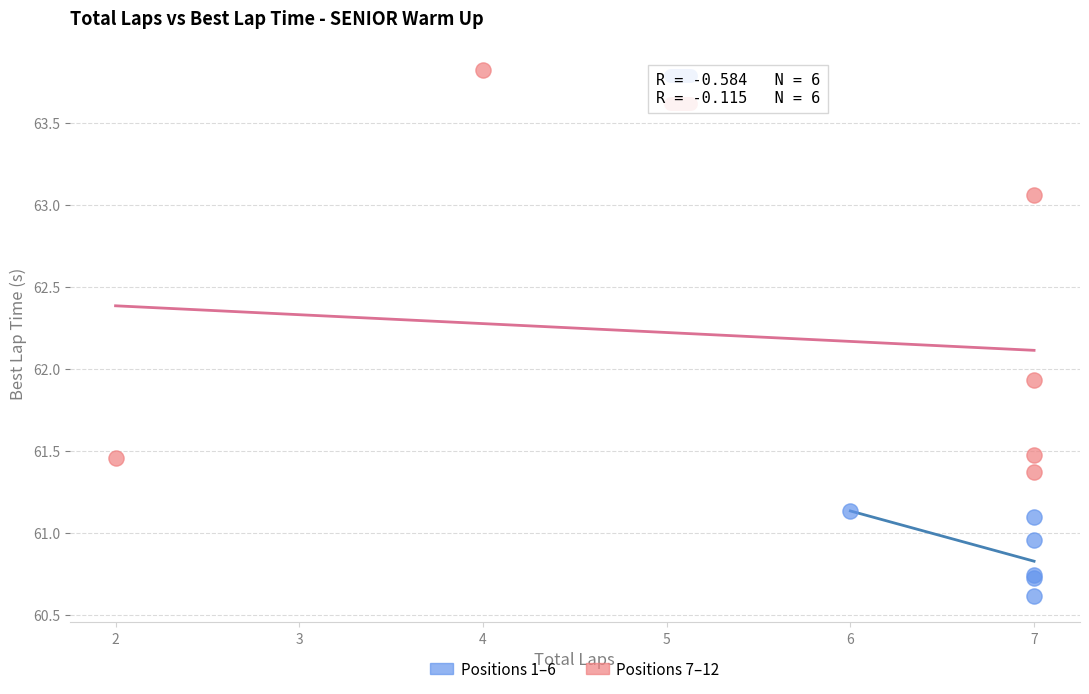

Which series contains the lowest Y value?

Positions 1–6